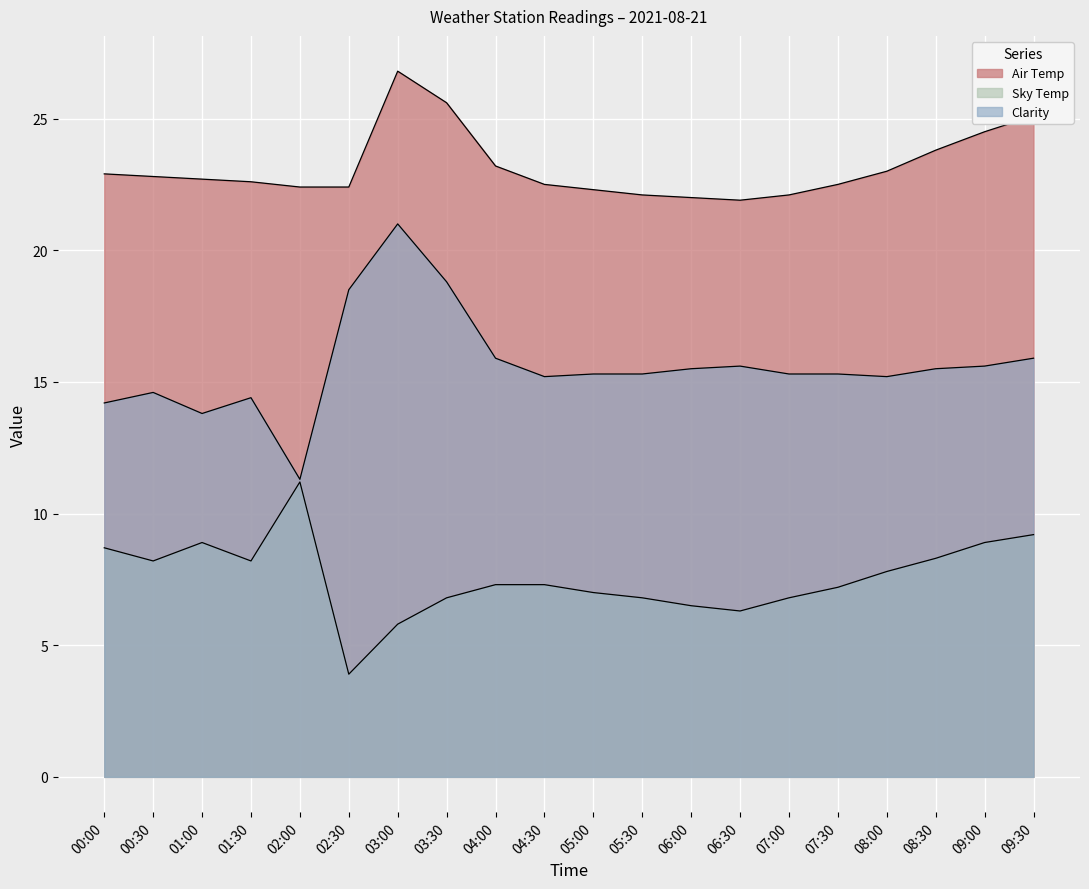

How many interior local peaks does the Clarity series have?

4